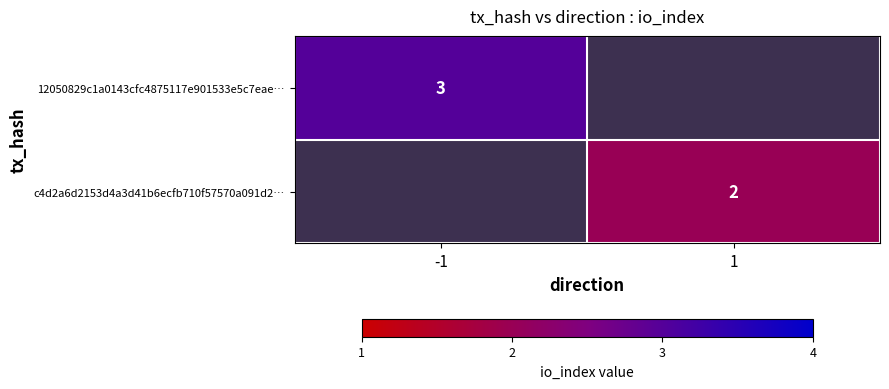

Which has a higher value, 1 or -1?

-1